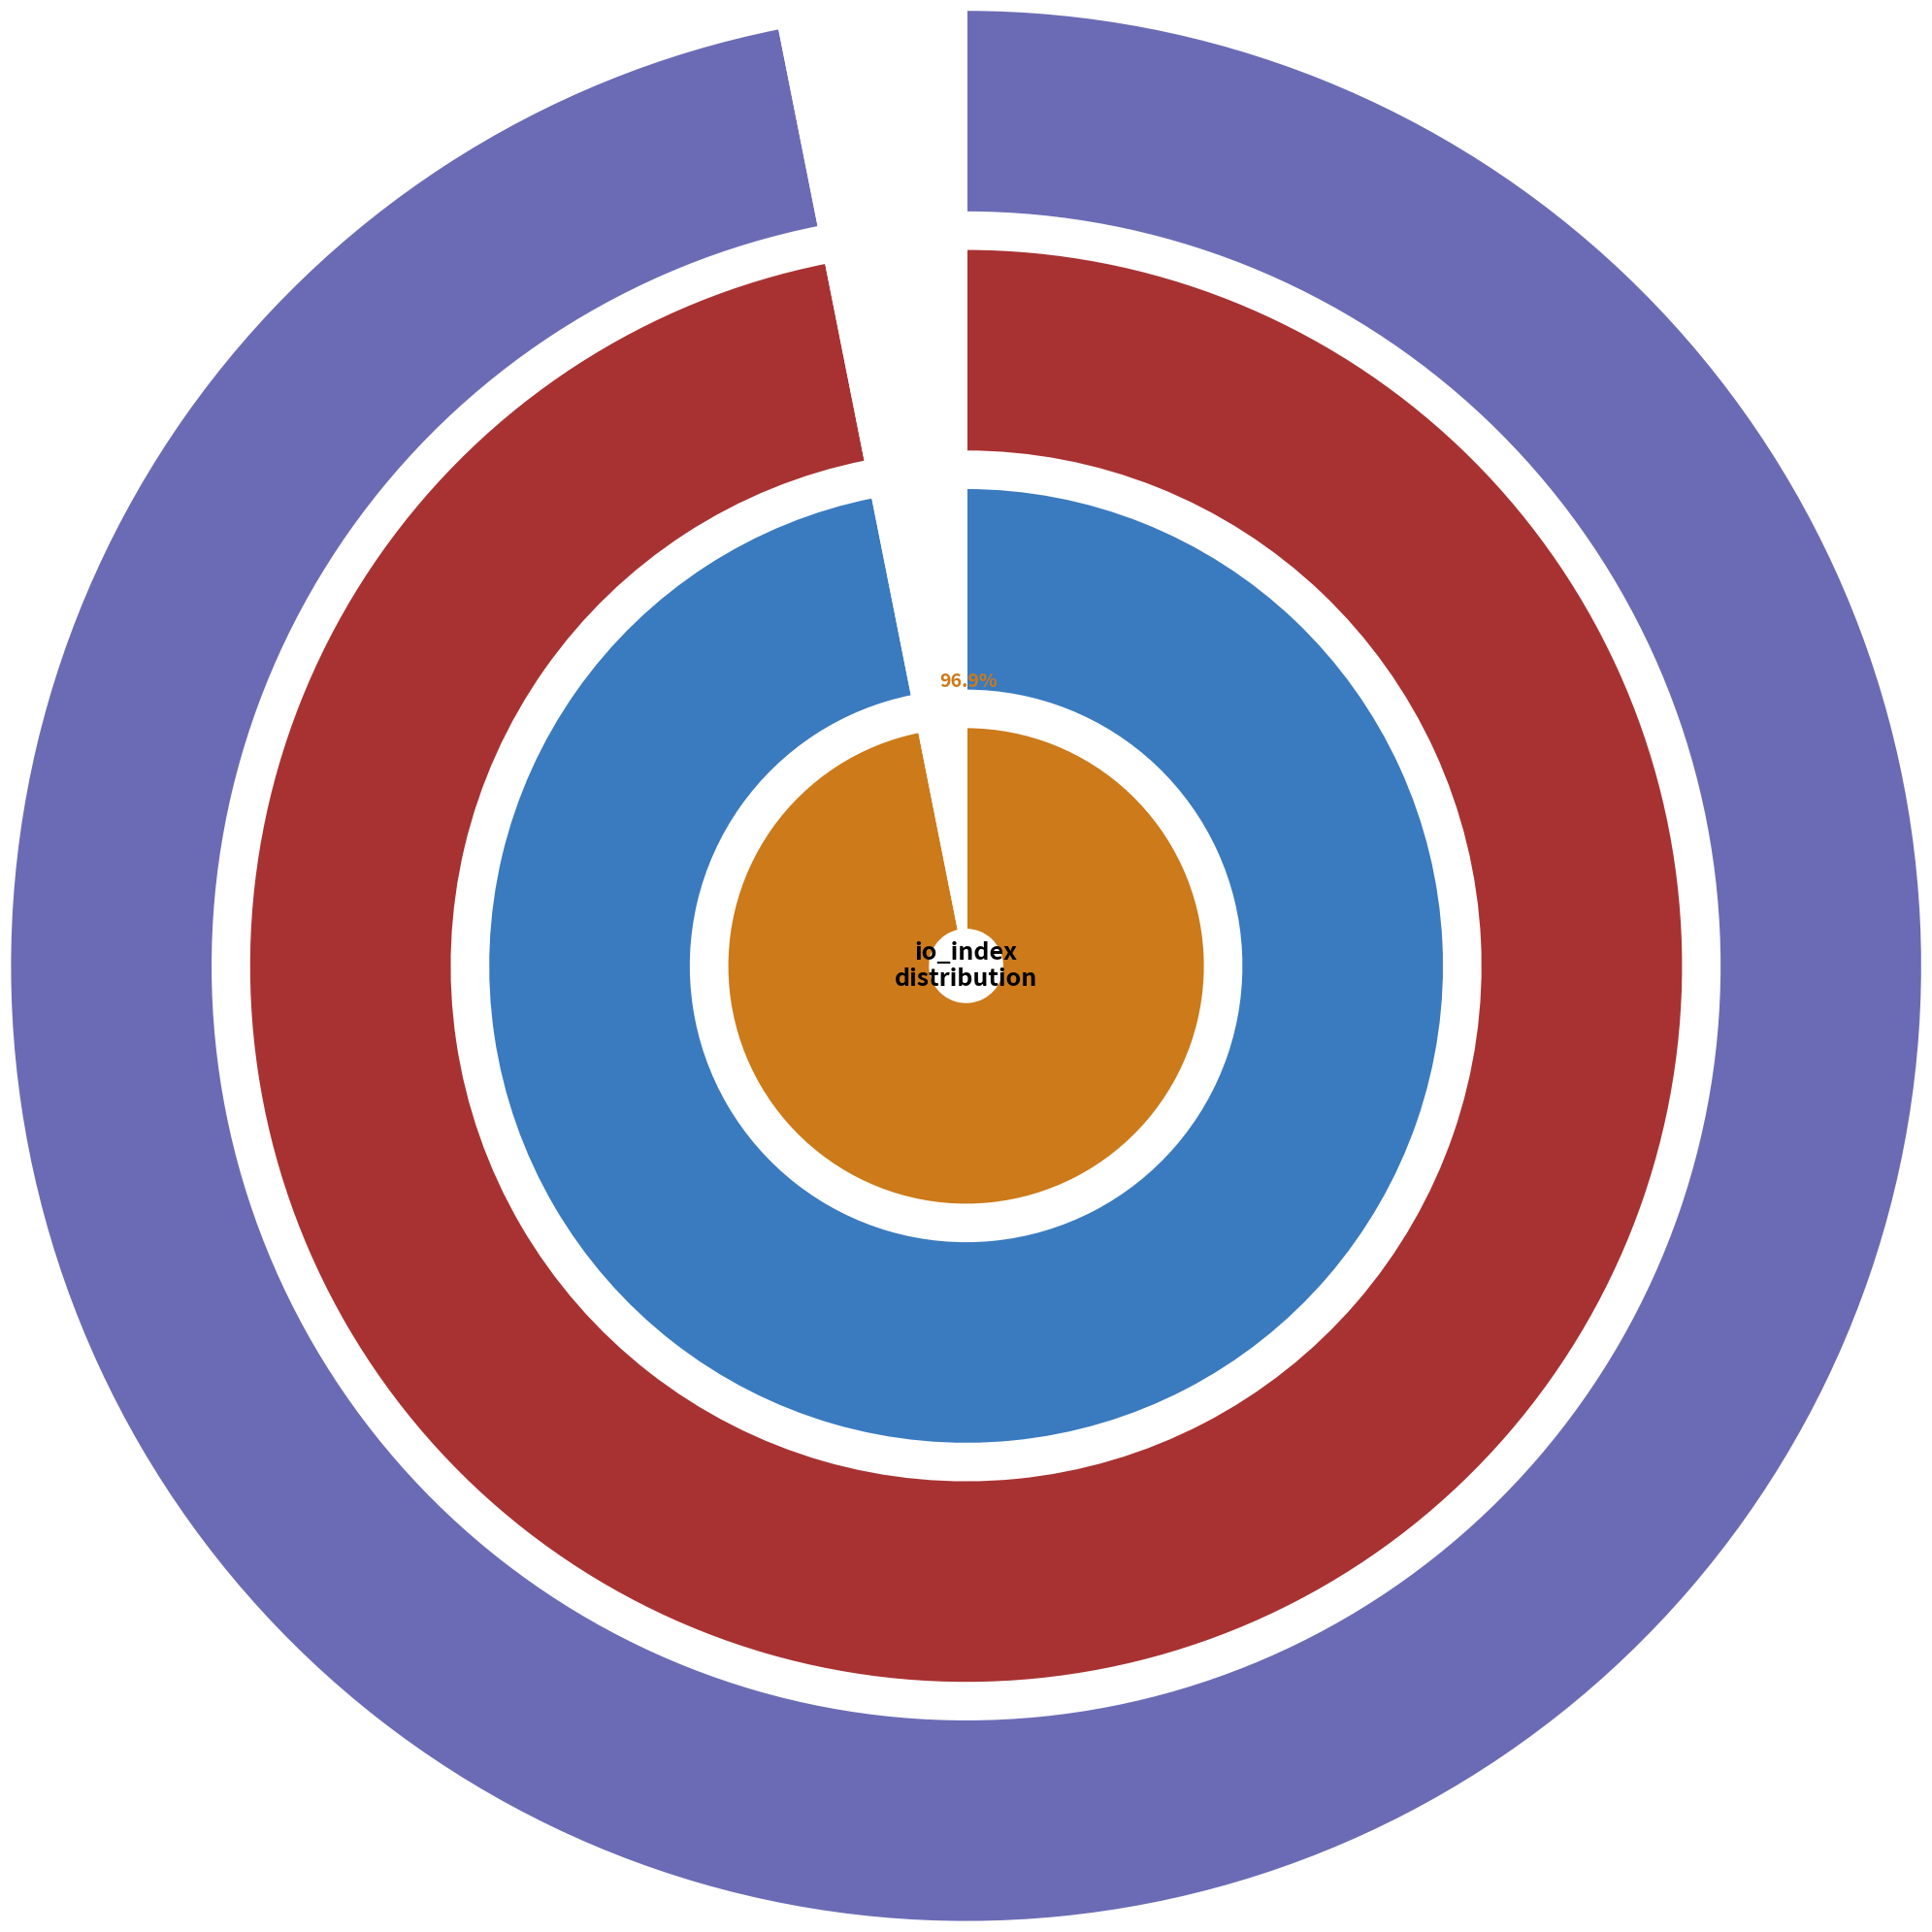

Which slice is the smallest?

1